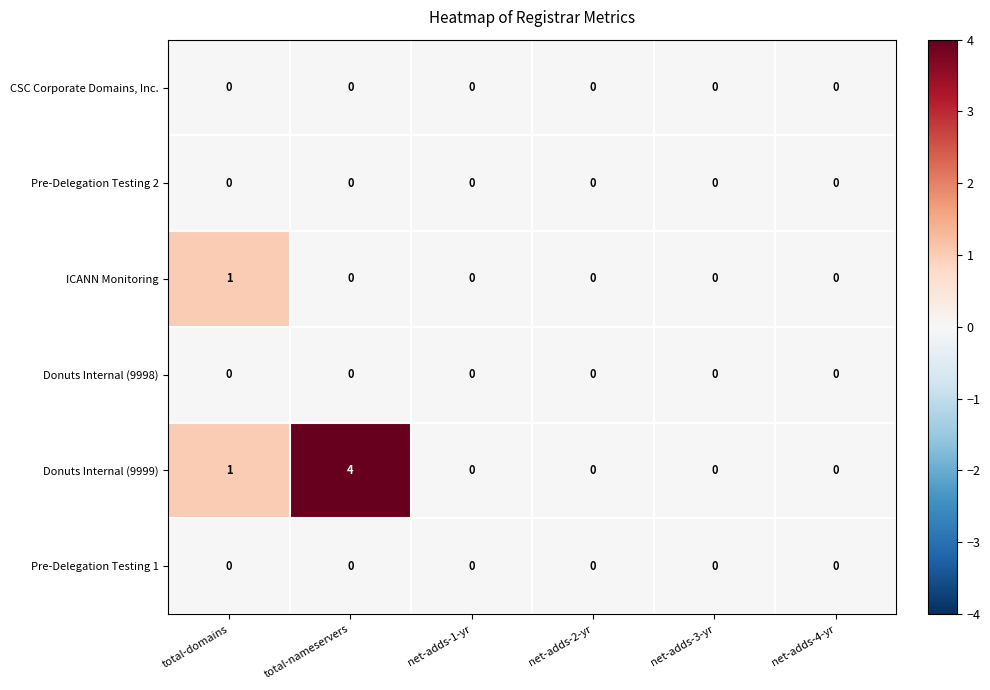

What is the highest value of the Donuts Internal (9999) series?

4